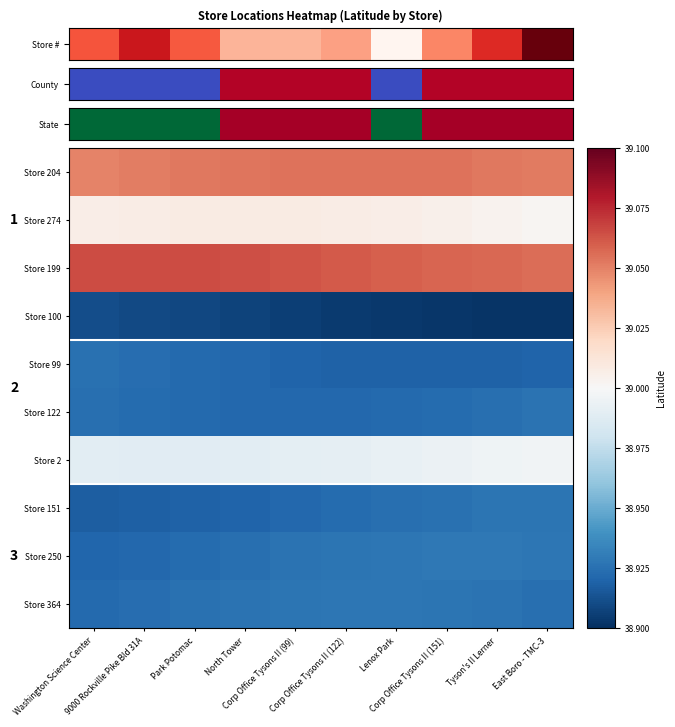

How many distinct data groups are displayed?

10